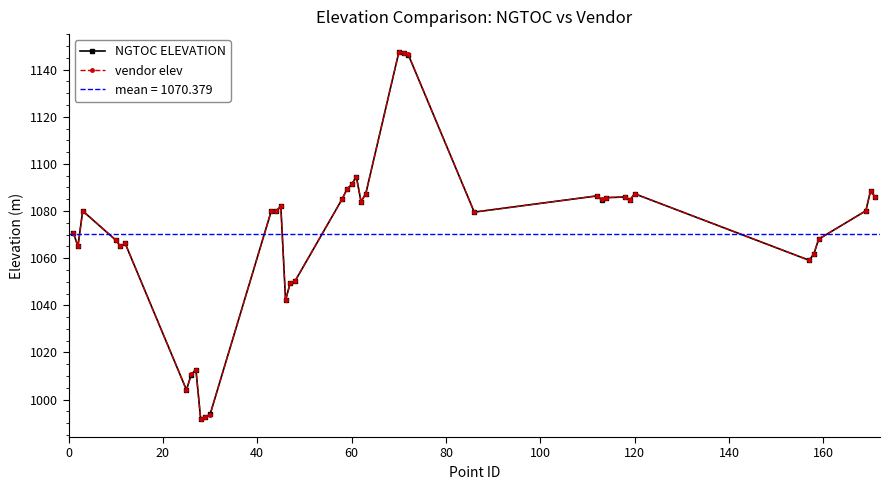

True or false: NGTOC ELEVATION has more than 0 points higher than both neighbors.

True